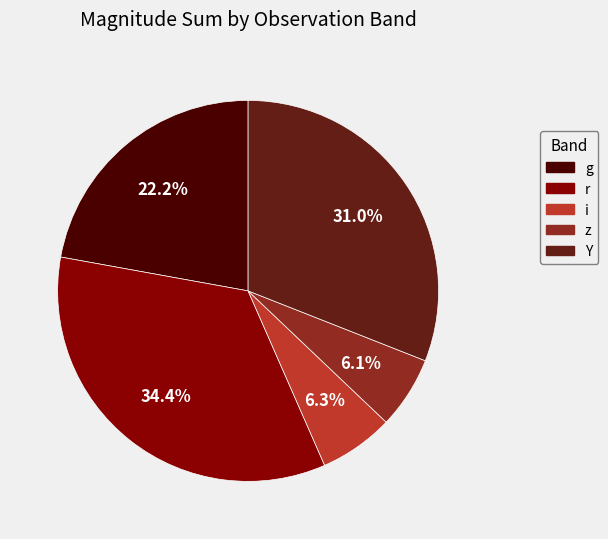

How many segments does this pie chart have?

5